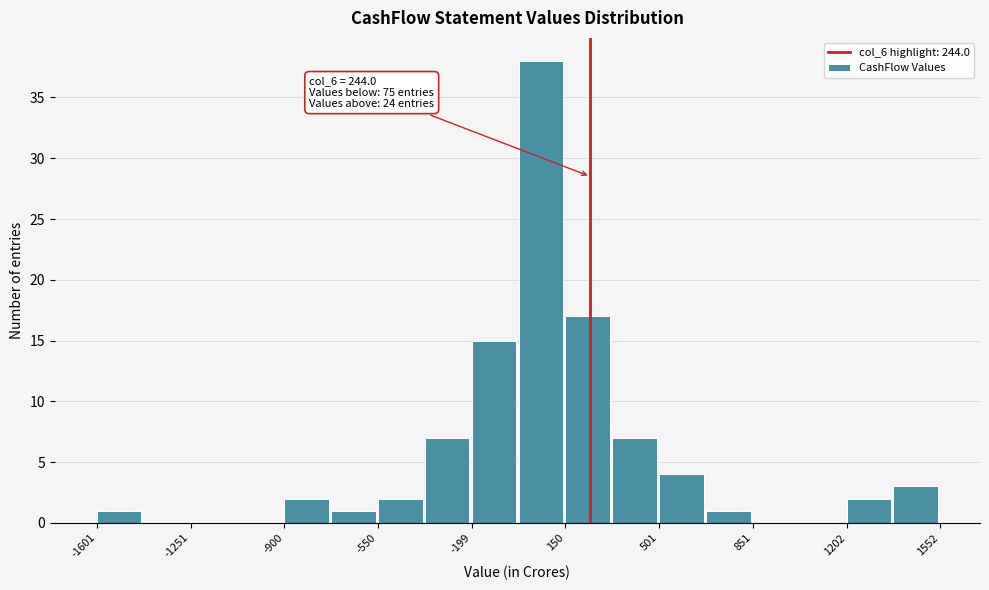

Read against the x-axis, roughly where is the centre of the tallest bar?

50